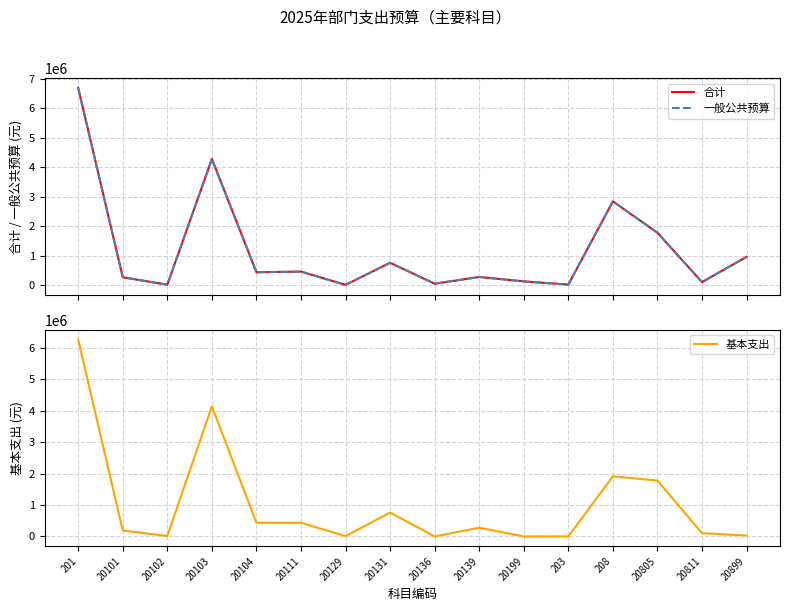

True or false: 一般公共预算 and 基本支出 intersect in this chart.

False